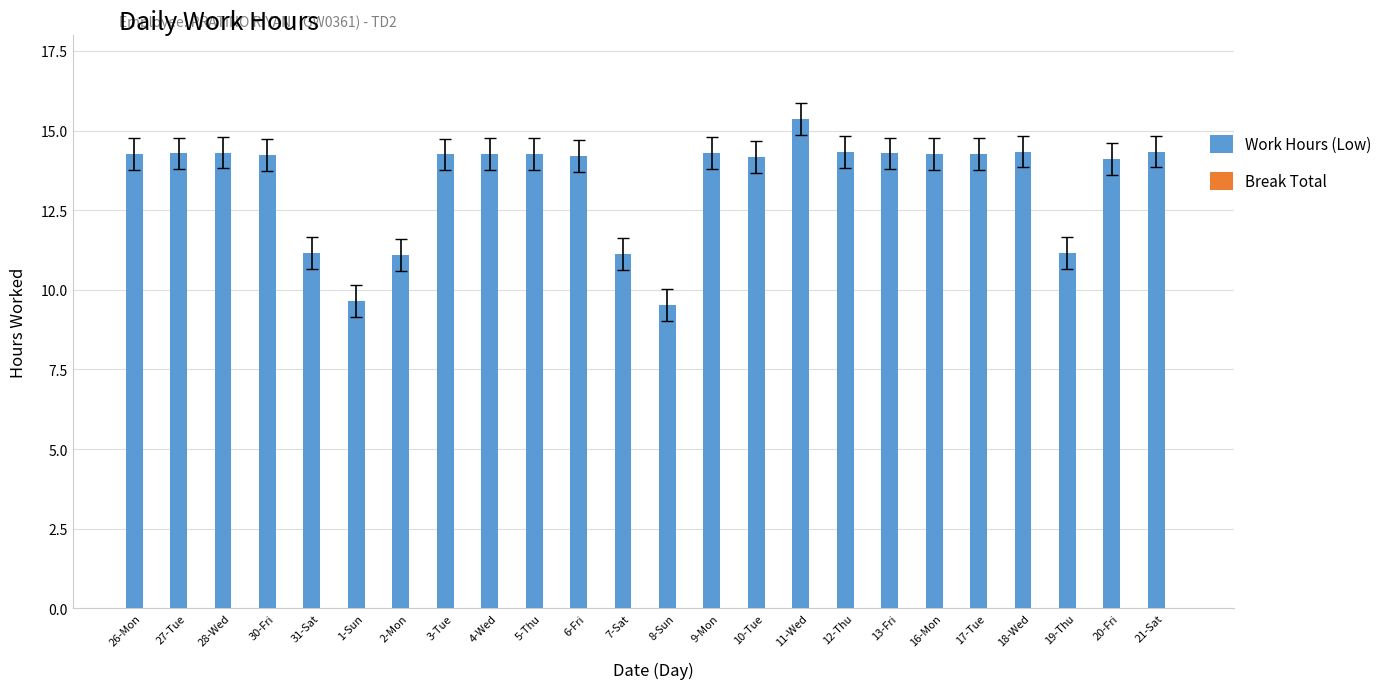

What is the sum of the values at 10-Tue and 13-Fri?

28.5